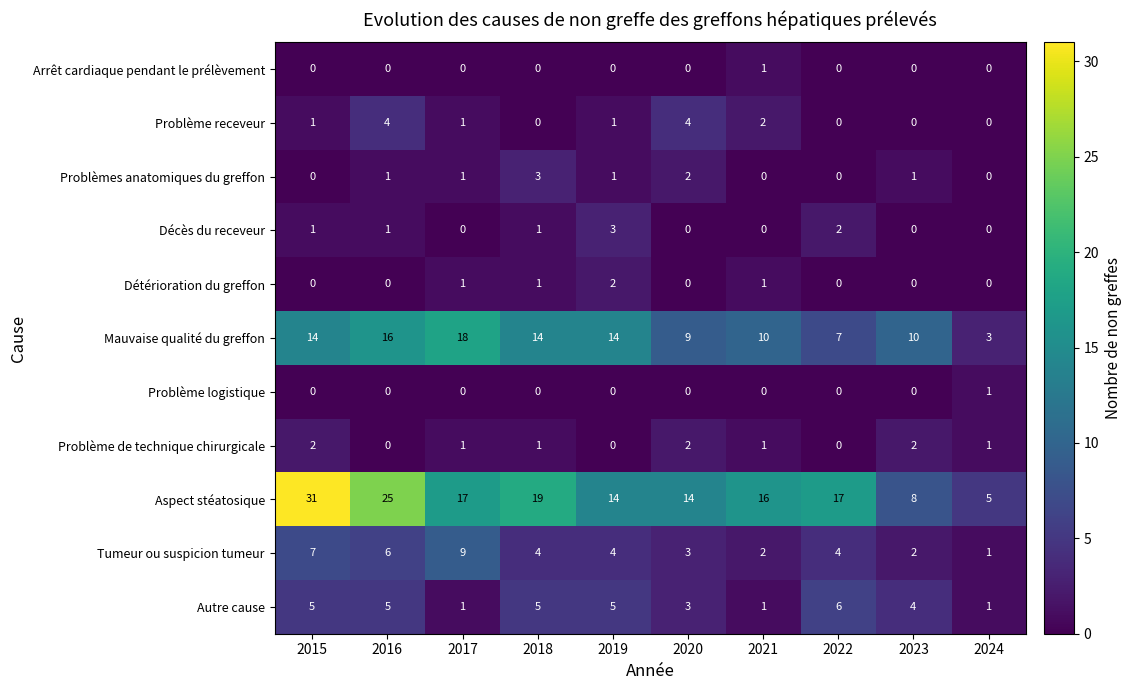

What is the total value across all series at 2019?

44